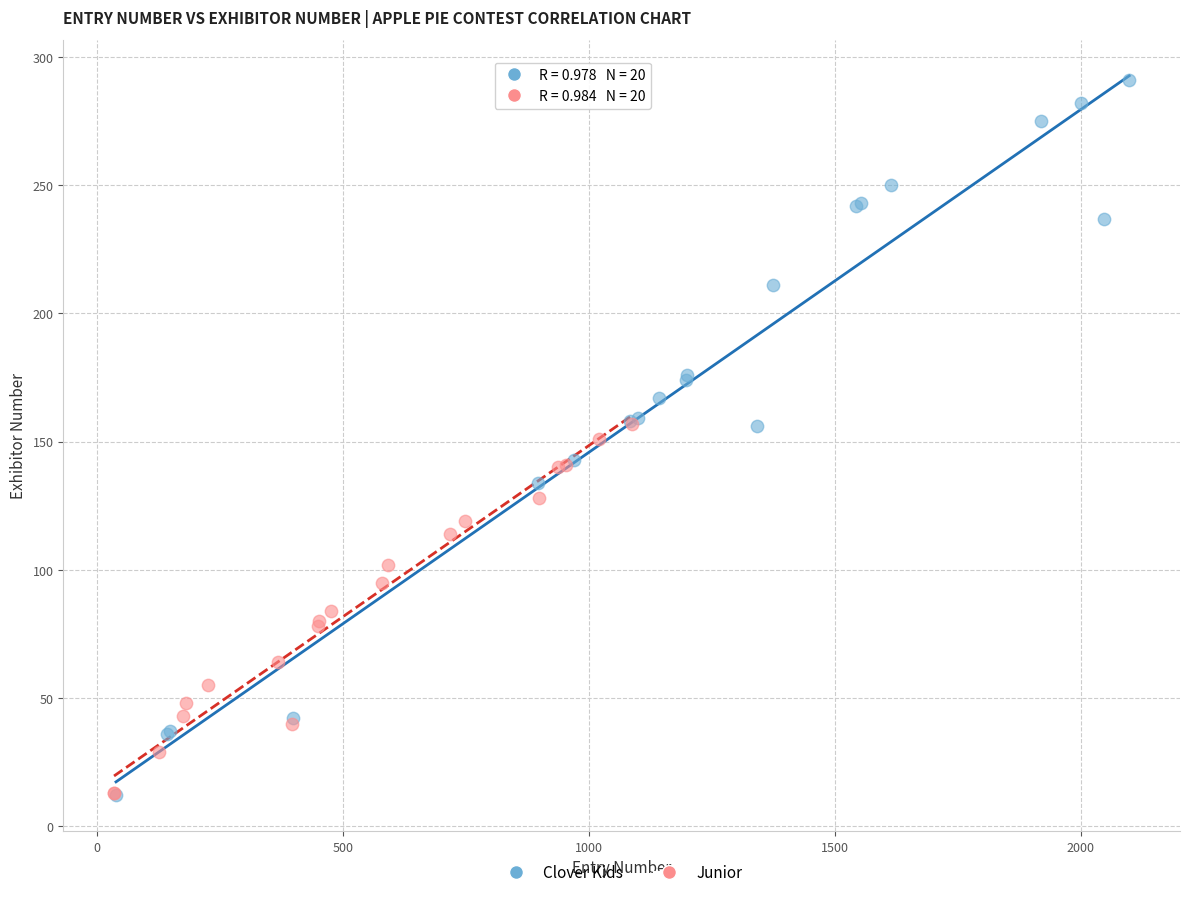

Which series has the largest Y range (max minus min)?

Clover Kids